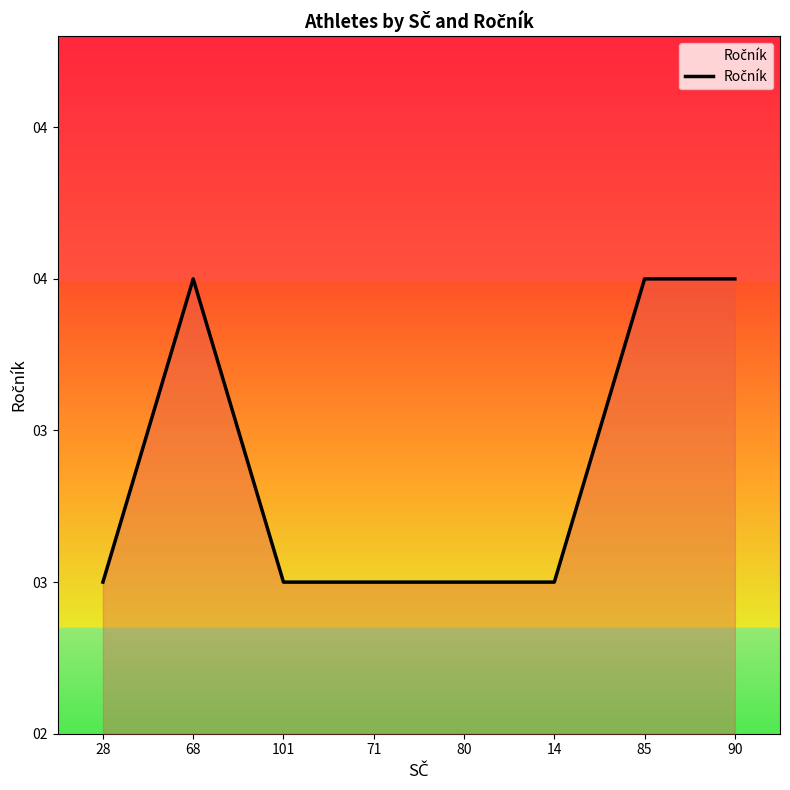

Is it true that the value at 85 is 6?

False